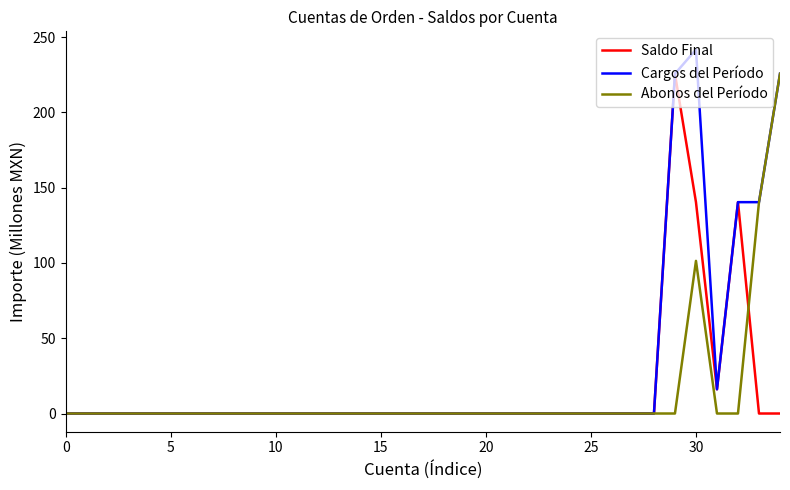

Which series has the widest spread of values?

Cargos del Período